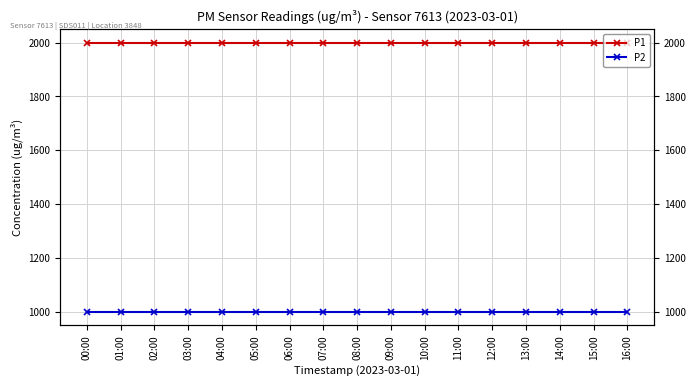

True or false: P2 has more than 1 interior local peaks.

False